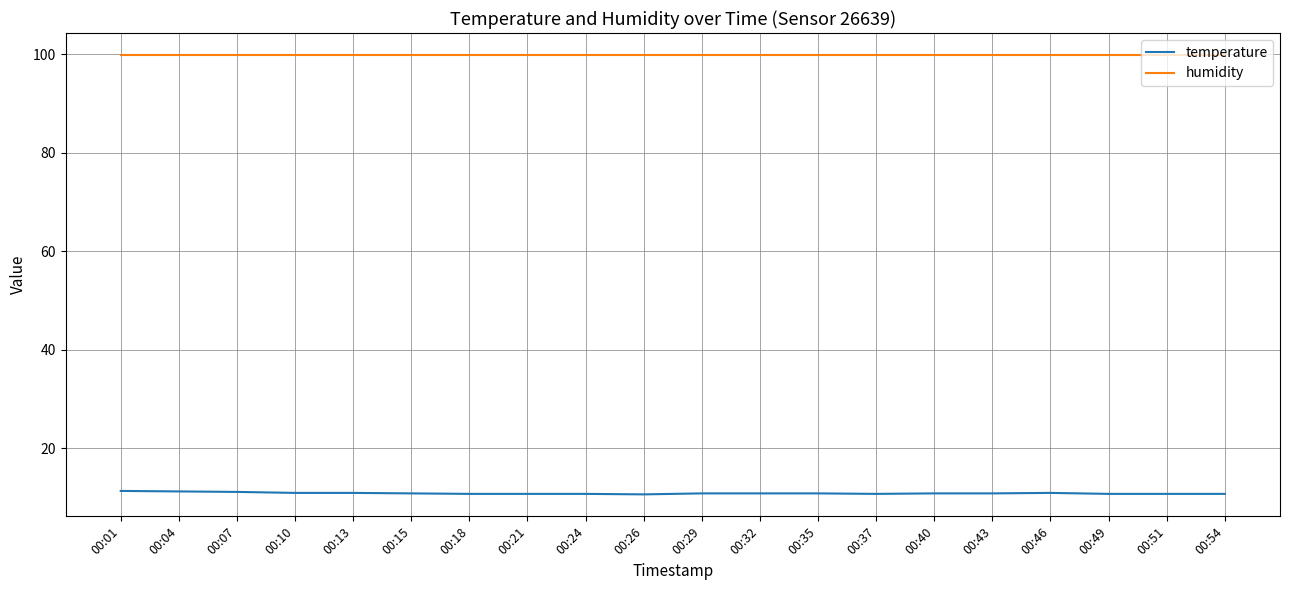

True or false: humidity and temperature intersect in this chart.

False